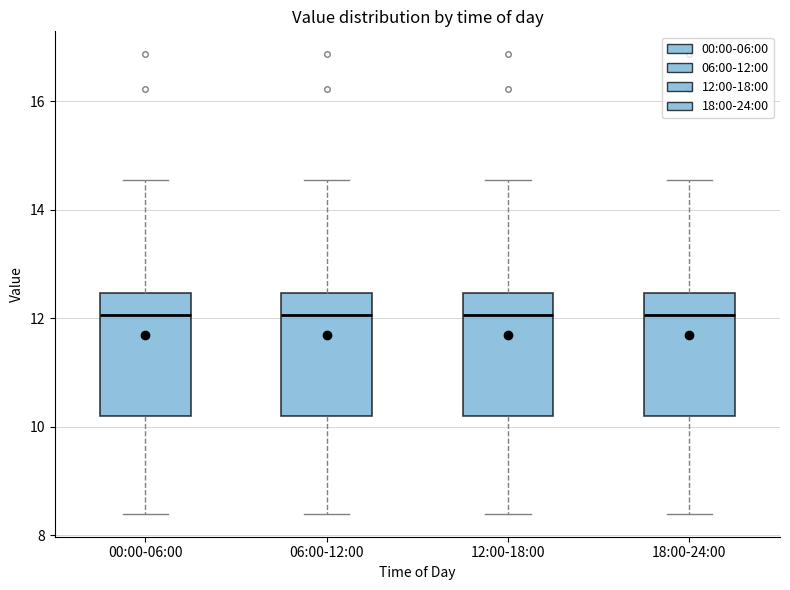

Reading left to right, read every box against the y-axis: the position of its median line, the range the box covers, and the ends of its whiskers. The values are not printed on the chart, so give them approximately, as read against the axis.

00:00-06:00: median 12.0, box 10.2 to 12.4, whiskers 8.4 to 14.6
06:00-12:00: median 12.0, box 10.2 to 12.4, whiskers 8.4 to 14.6
12:00-18:00: median 12.0, box 10.2 to 12.4, whiskers 8.4 to 14.6
18:00-24:00: median 12.0, box 10.2 to 12.4, whiskers 8.4 to 14.6